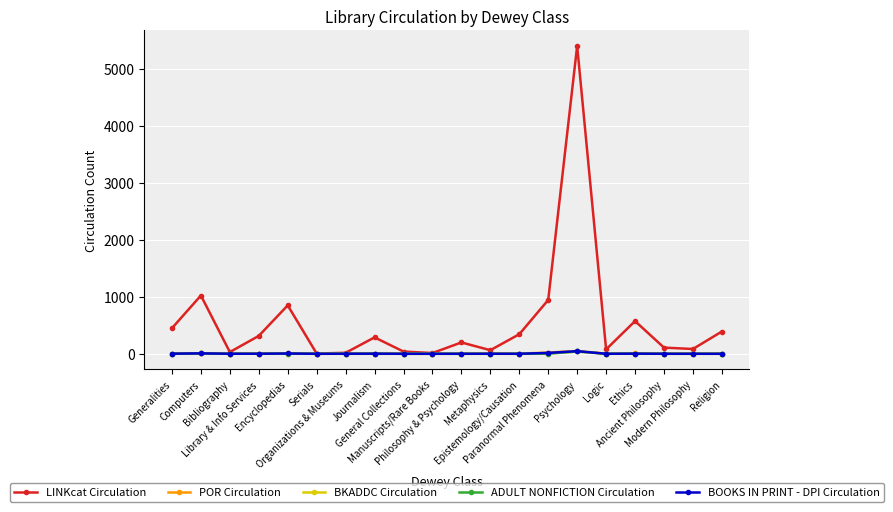

What is the sum of all POR Circulation values?

108